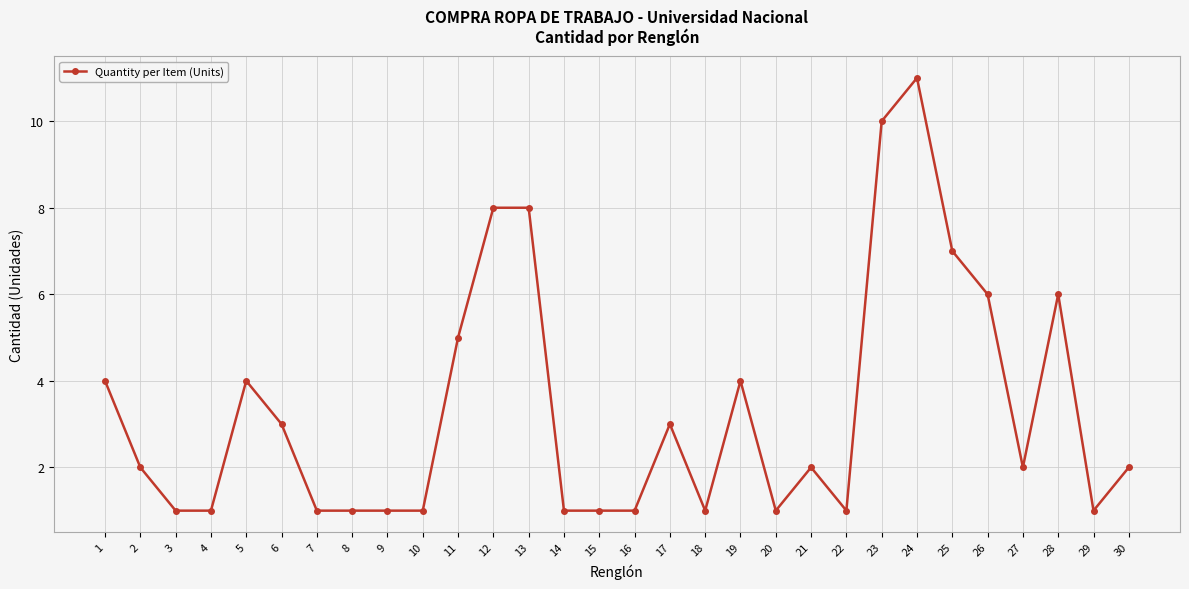

True or false: the data has more than 0 interior local peaks.

True